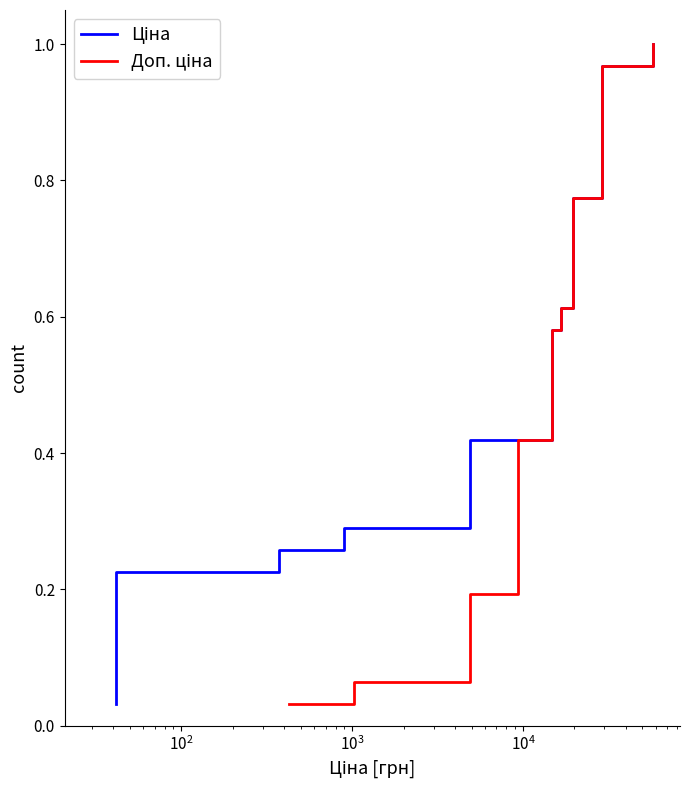

What is the maximum value shown in the chart?

1.0